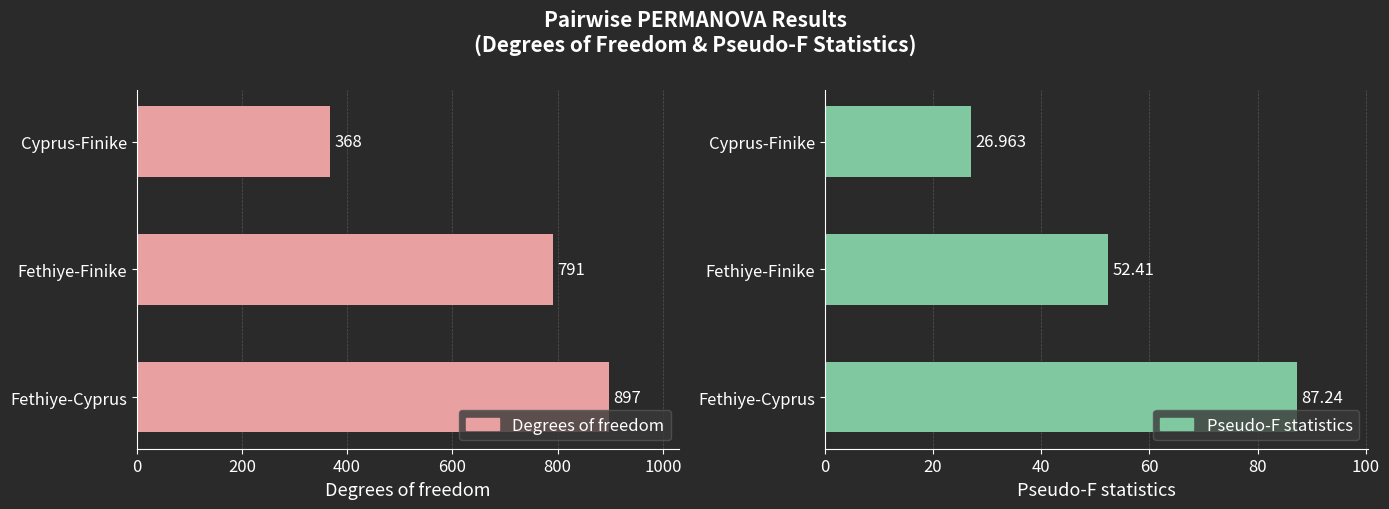

How many bars are there in total?

6